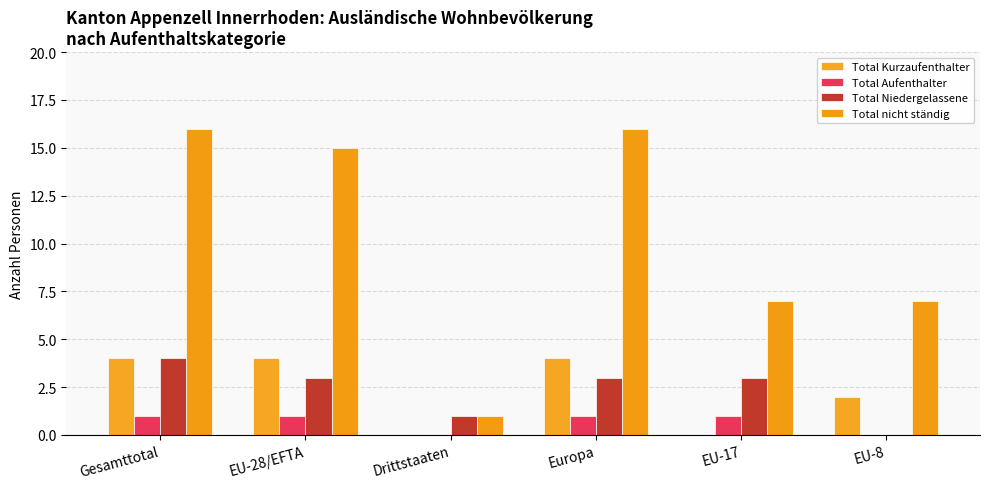

What is the sum of all Total Aufenthalter values?

4